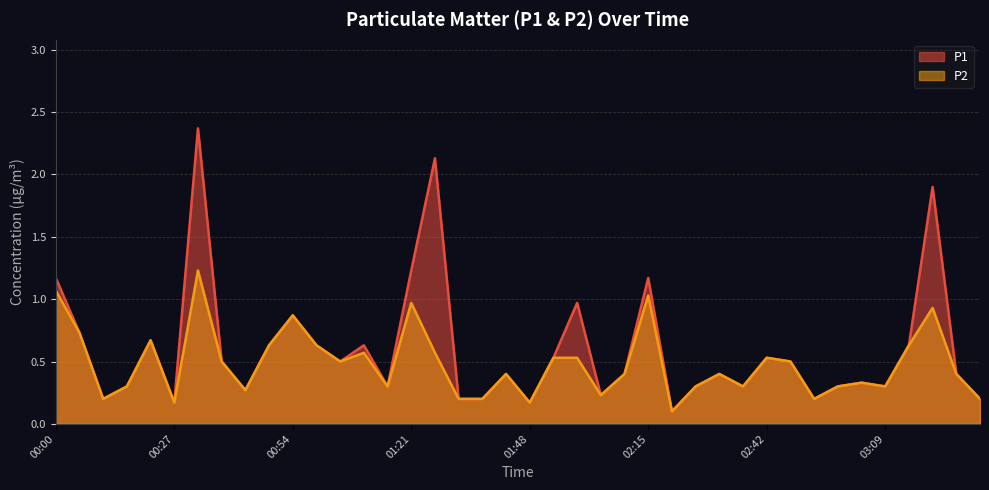

True or false: P2 and P1 cross at least once.

False